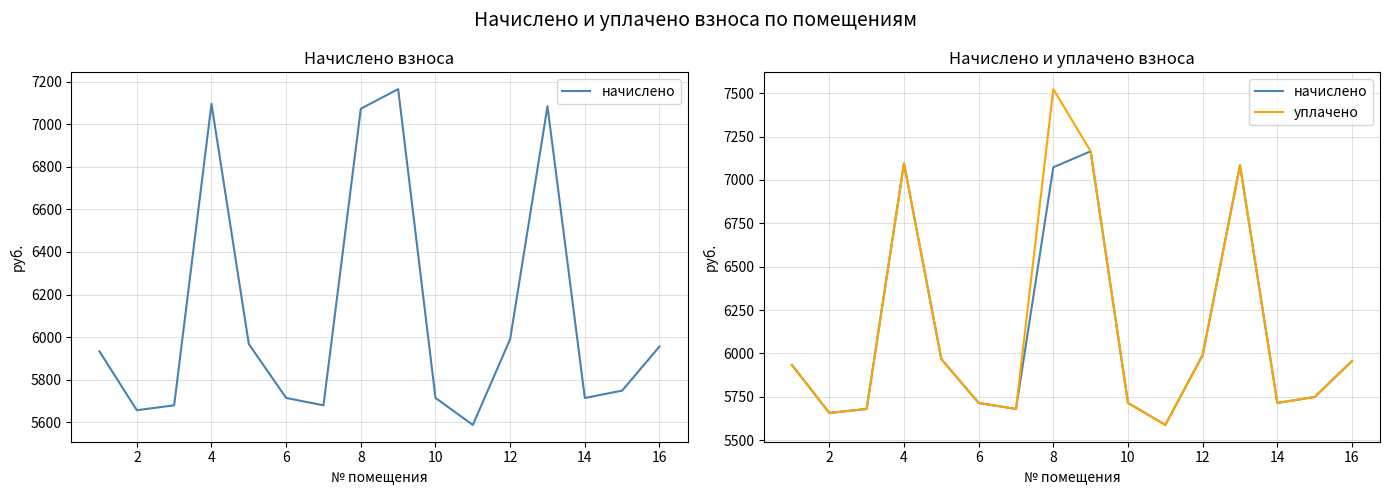

True or false: уплачено and начислено intersect in this chart.

False